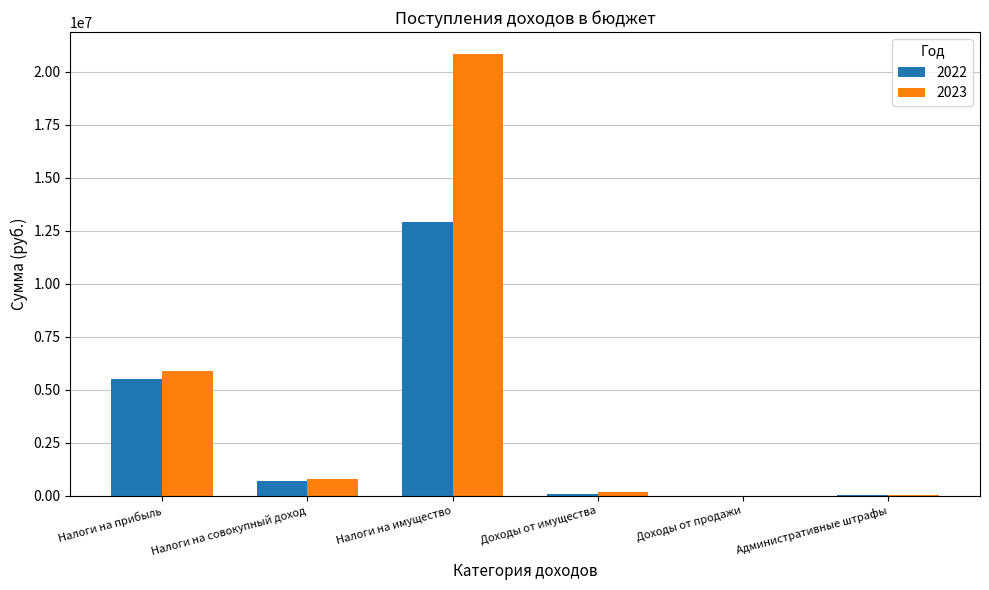

What is the sum of the 2022 values at Налоги на имущество and Доходы от имущества?

13018000